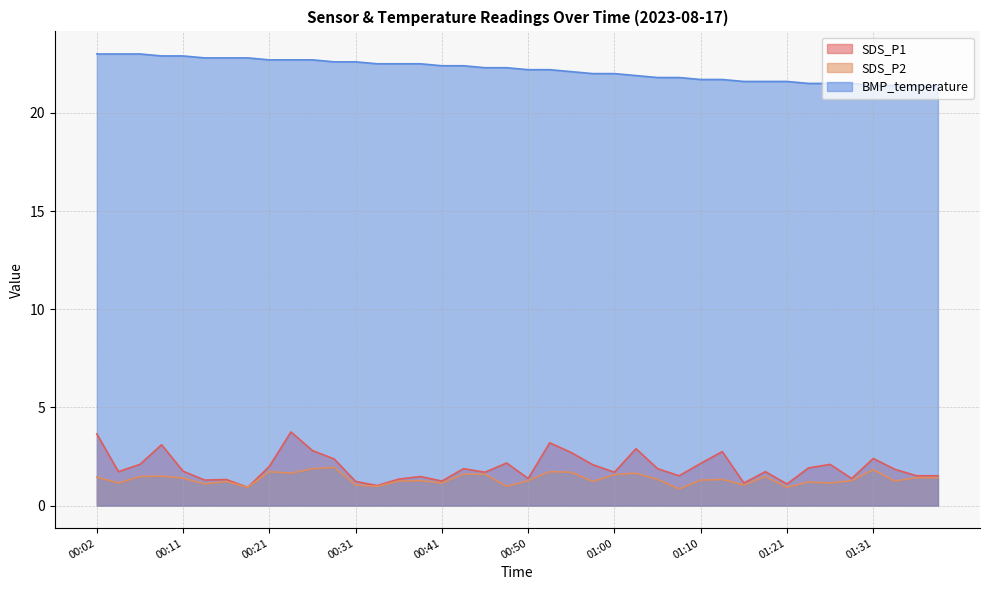

What is the difference between the SDS_P2 values at 01:00 and 00:36?

0.3